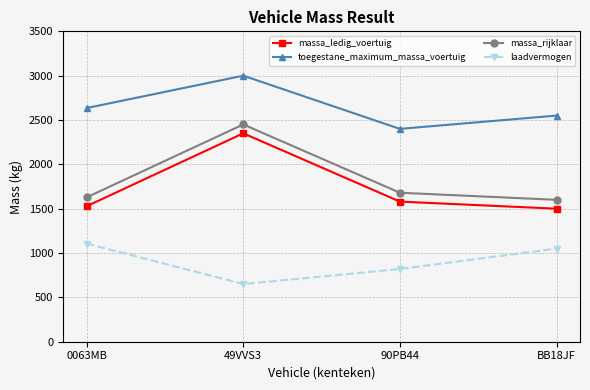

Reading left to right, list all the values displayed in this chart.

massa_ledig_voertuig: 0063MB=1528	49VVS3=2350	90PB44=1580	BB18JF=1500
toegestane_maximum_massa_voertuig: 0063MB=2635	49VVS3=3000	90PB44=2400	BB18JF=2550
massa_rijklaar: 0063MB=1628	49VVS3=2450	90PB44=1680	BB18JF=1600
laadvermogen: 0063MB=1107	49VVS3=650	90PB44=820	BB18JF=1050